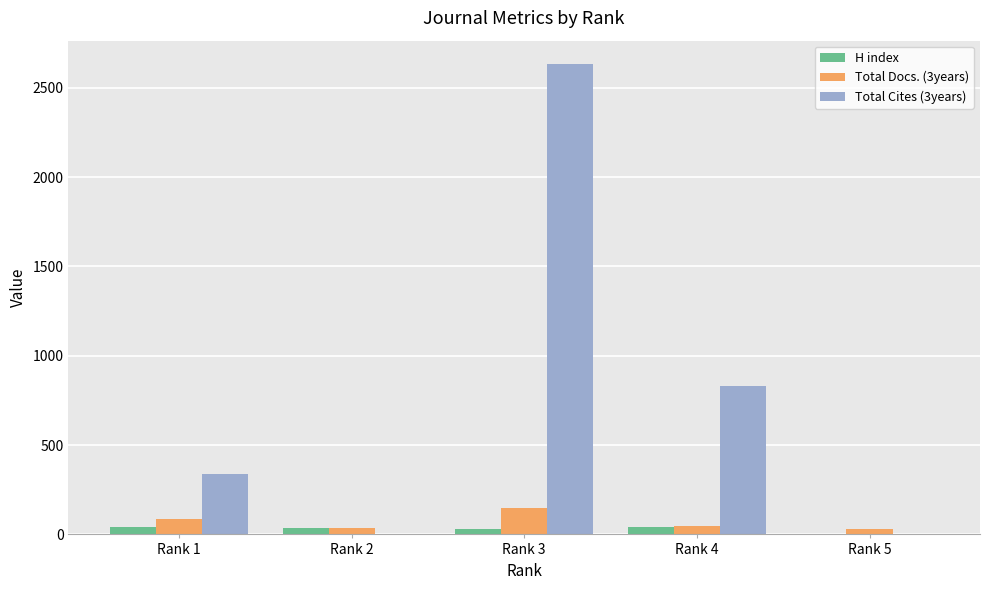

What is the average value of the Total Cites (3years) series?

759